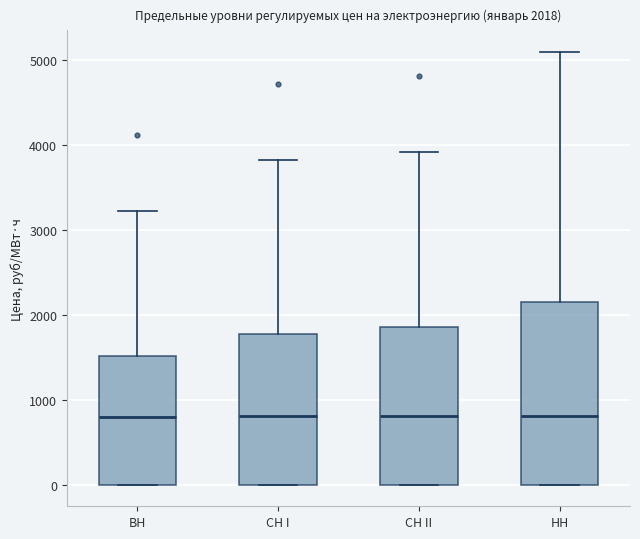

Which box is the tallest, from its lower edge to its upper edge?

НН